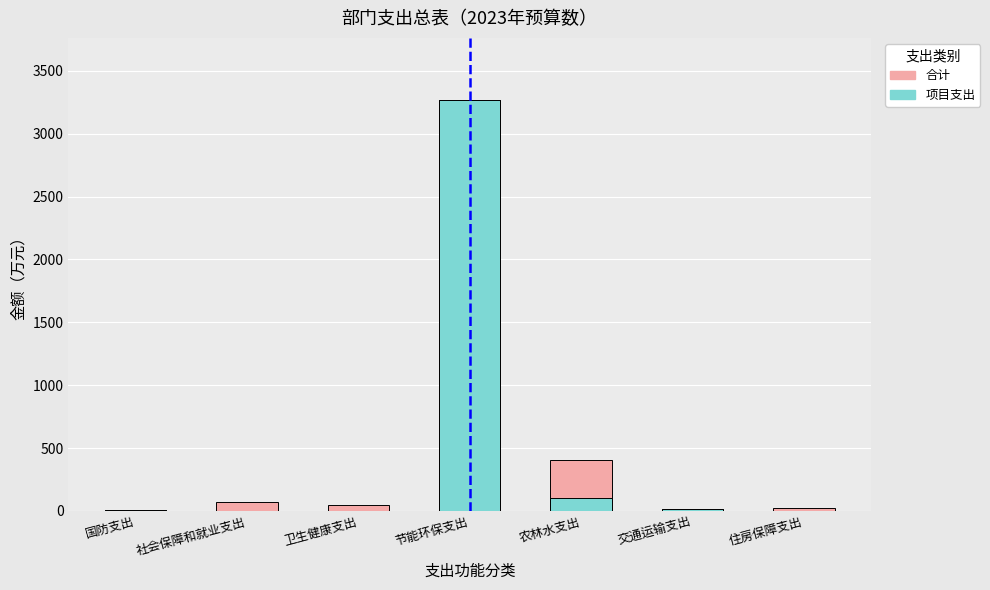

What is the total value across all series at 交通运输支出?

33.2